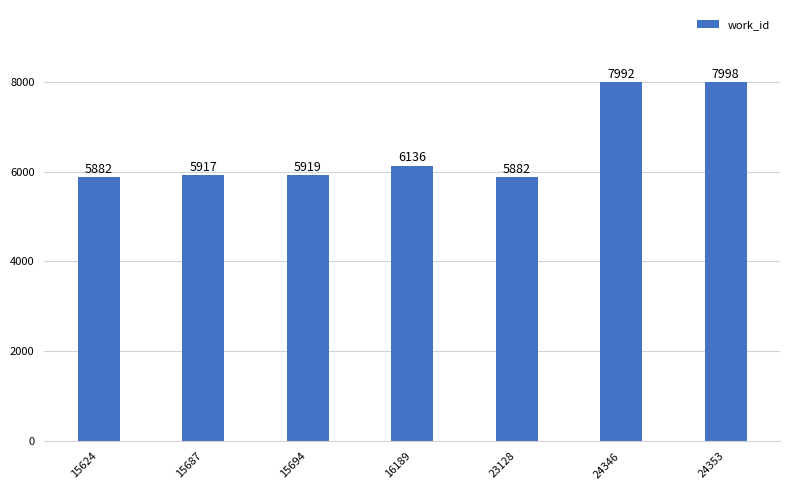

How many data points are less than 5919?

3